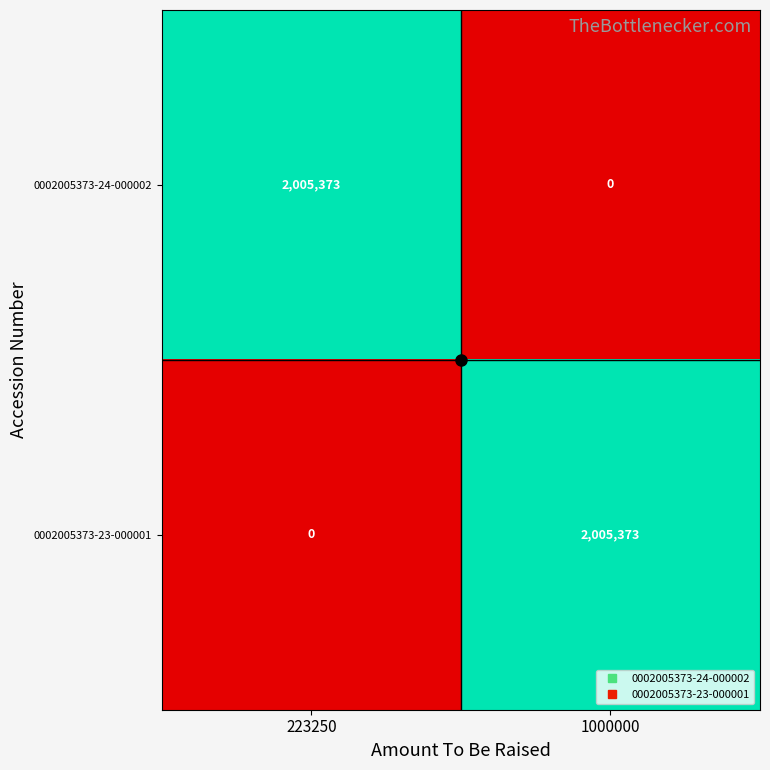

What is the sum of the 0002005373-23-000001 values at 223250 and 1000000?

2005373